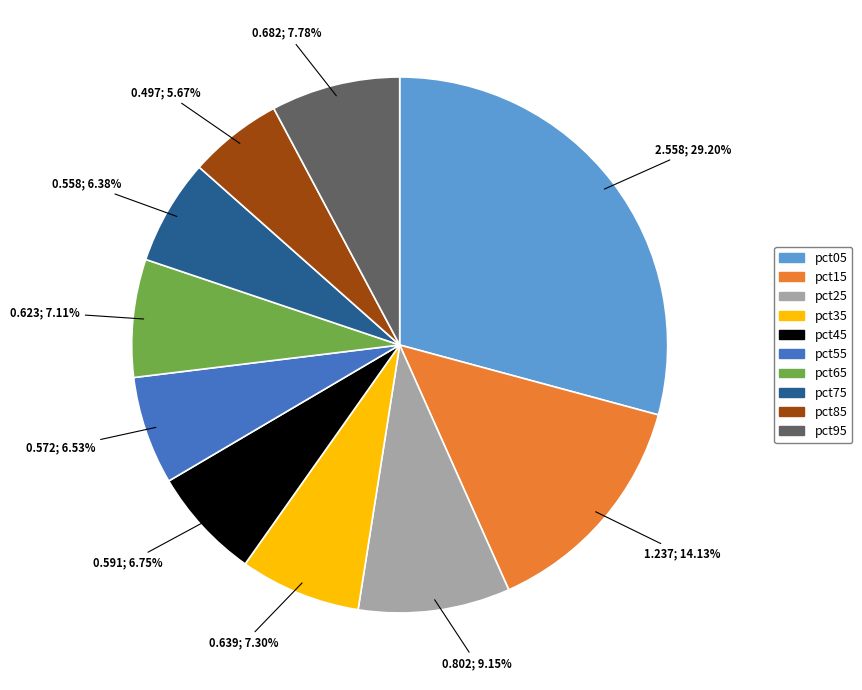

To the nearest percent, what is the average slice percentage?

10%